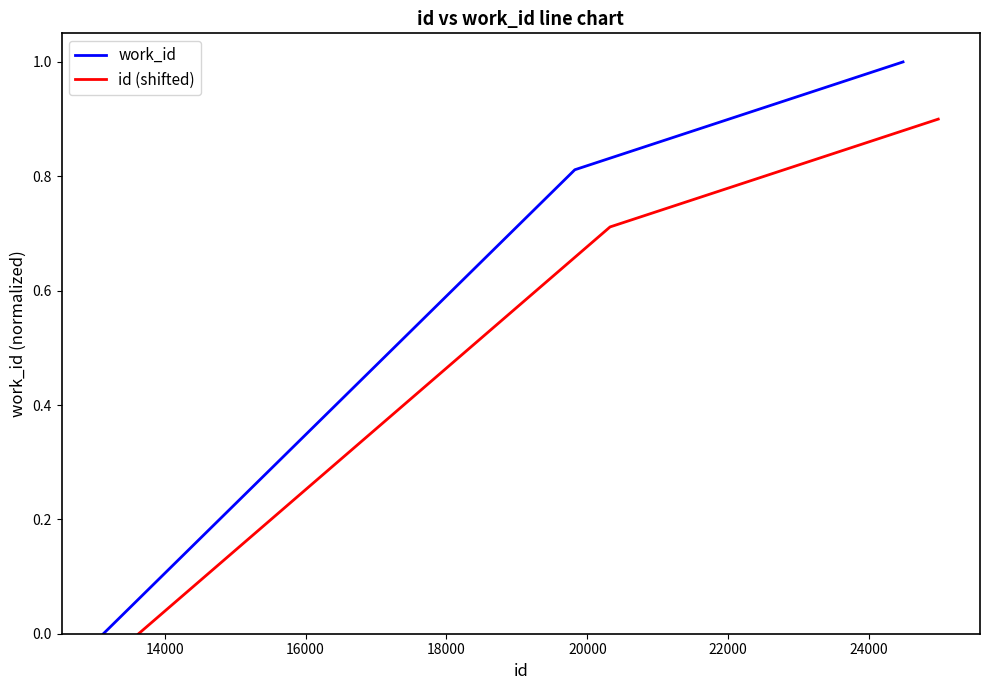

What is the maximum value for work_id?

1.0